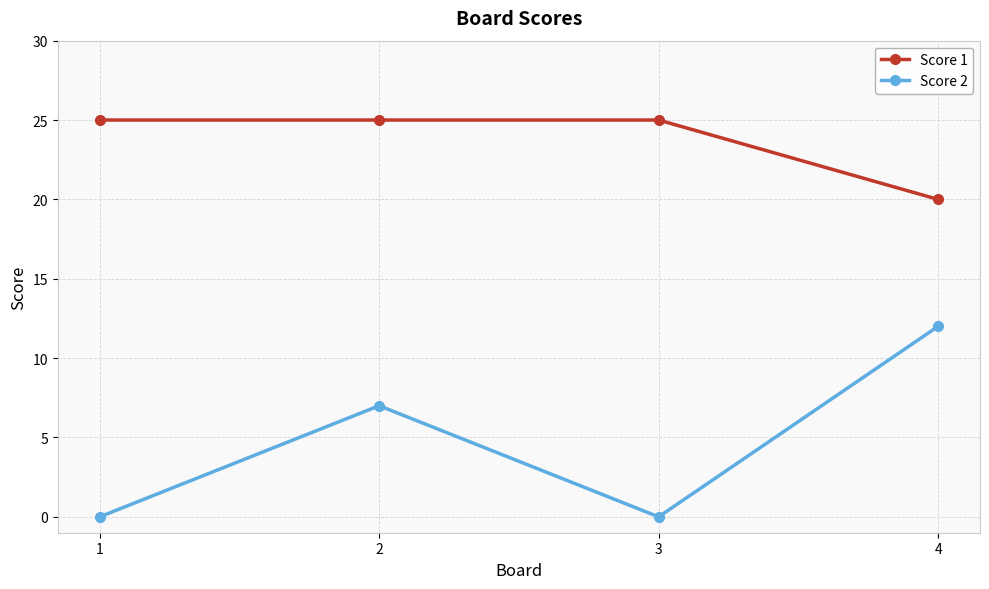

What is the average value of the Score 2 series?

5